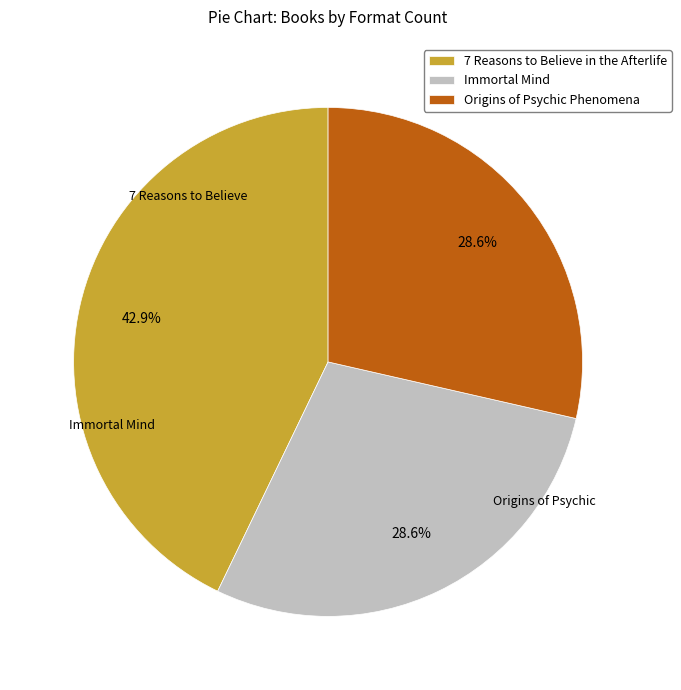

Between 7 Reasons to Believe in the Afterlife and Origins of Psychic Phenomena, which is larger?

7 Reasons to Believe in the Afterlife